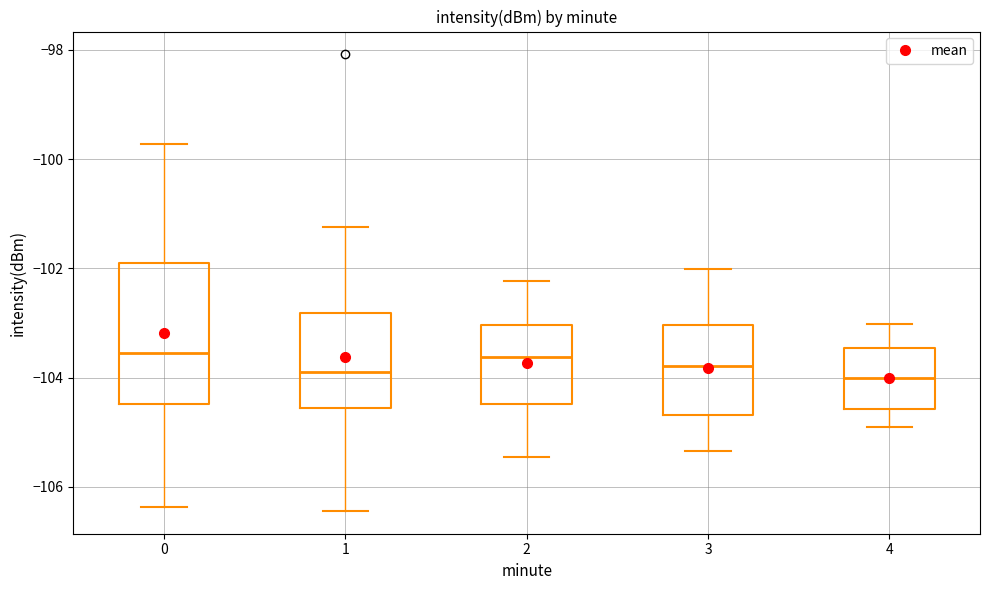

Where is the lower edge of the box at x = 0 on the y-axis? The values are not printed on the chart, so give them approximately, as read against the axis.

-104.4